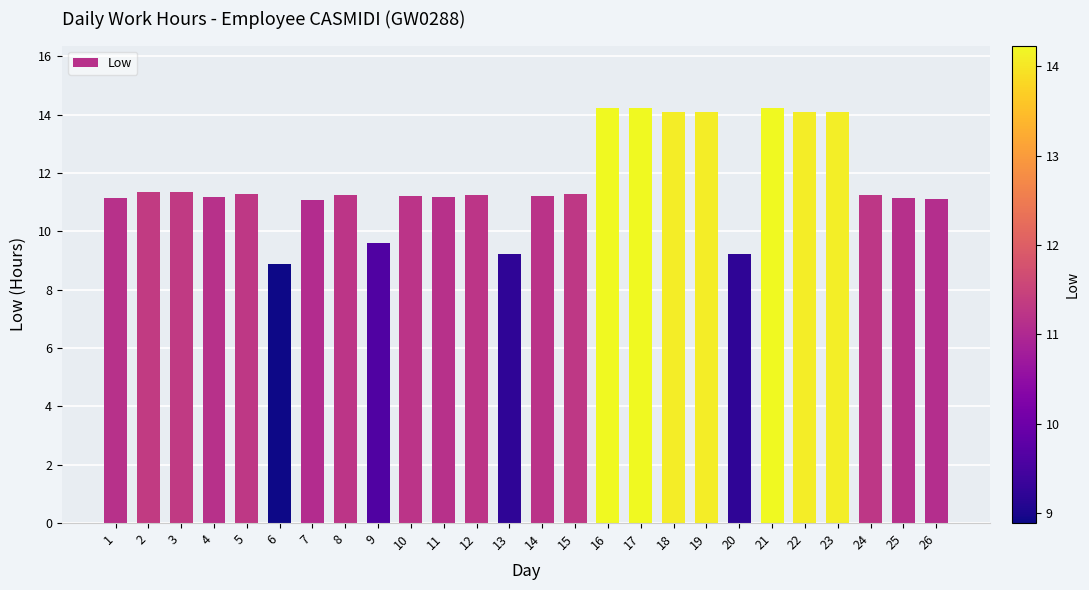

How many data points are above 11?

22